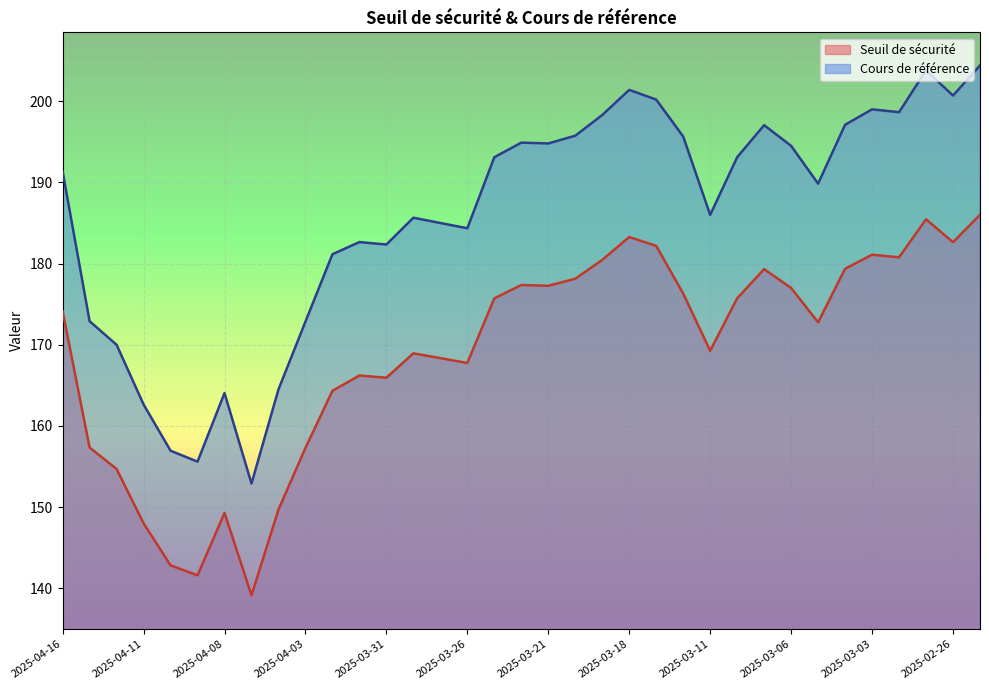

What is the lowest value of the Cours de référence series?

152.9